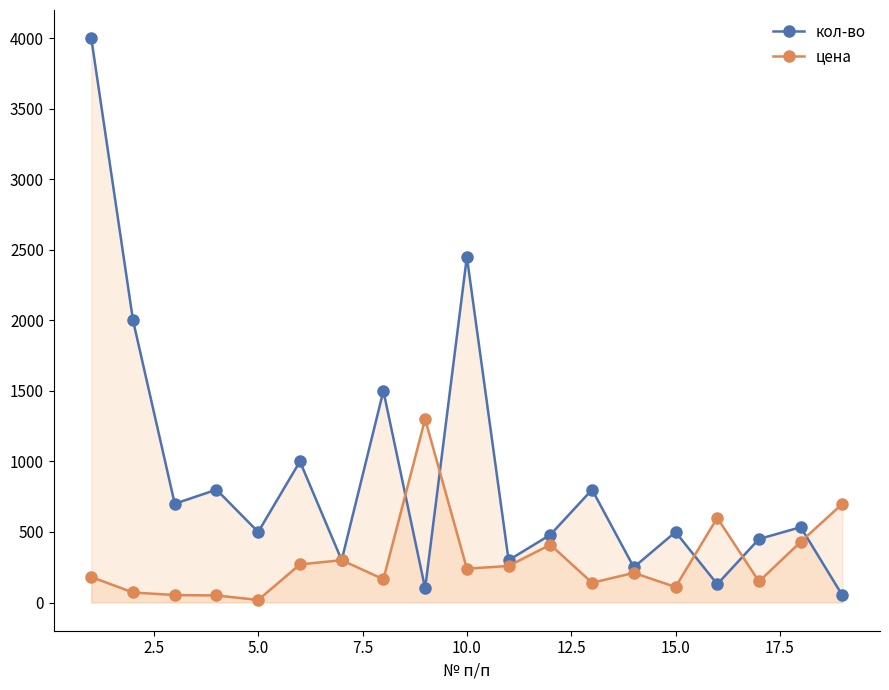

What is the greatest value displayed?

4000